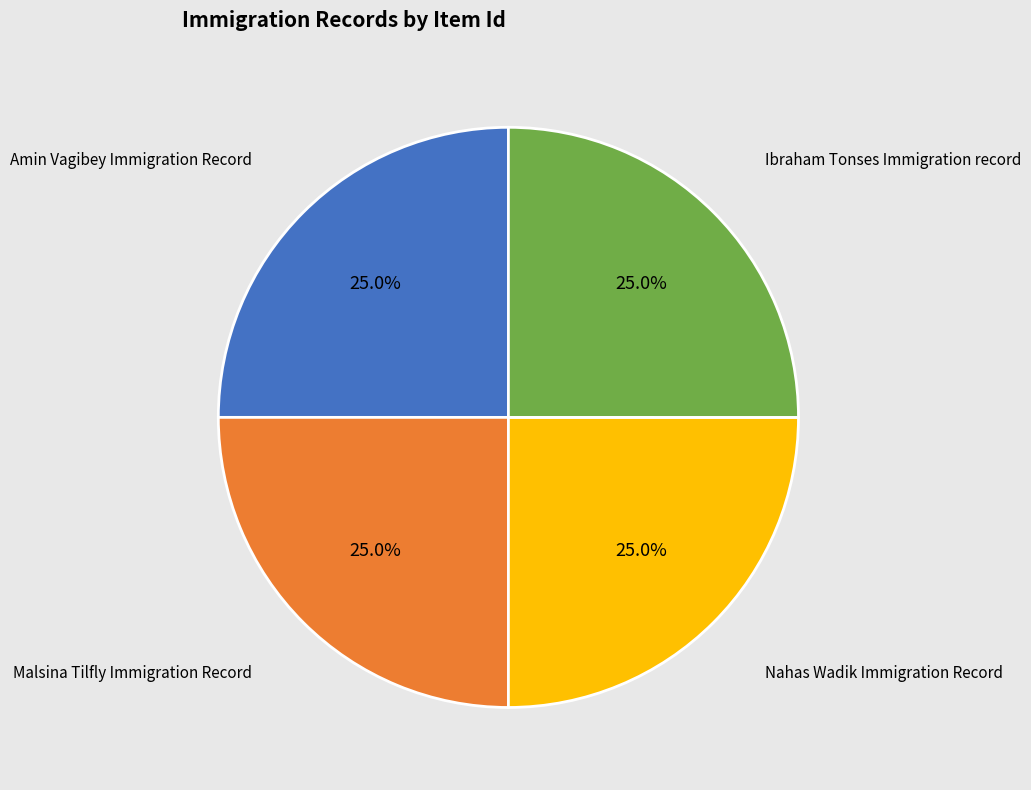

How many slices are in this pie chart?

4